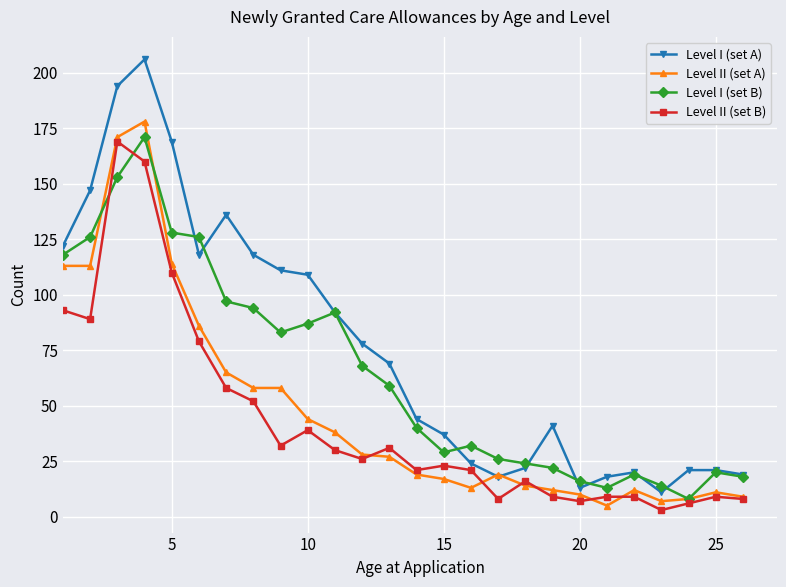

How many lines are shown in the chart?

4